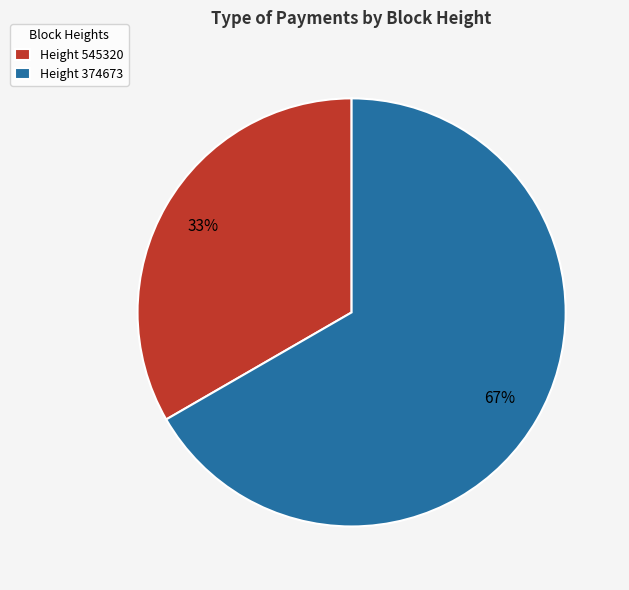

Is the sum of Height 374673 and Height 545320 greater than half?

Yes